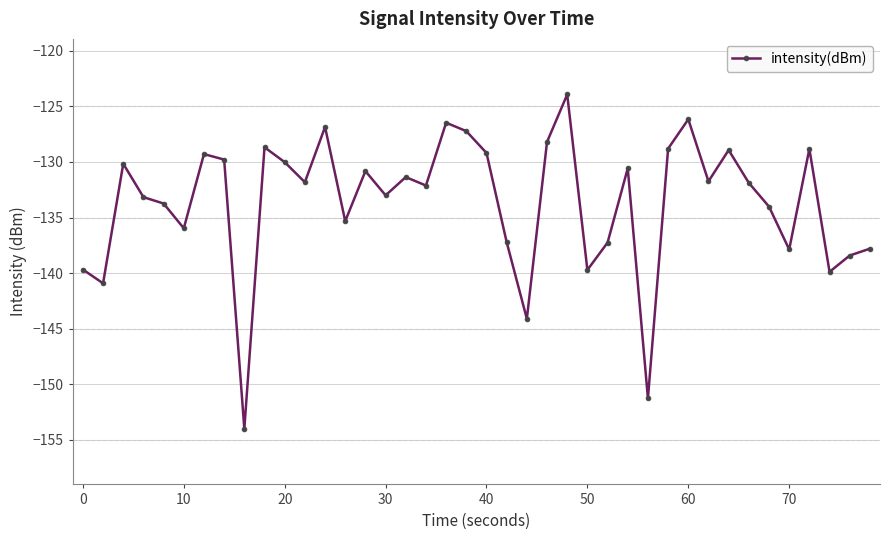

True or false: there are more than 1 points higher than both neighbors.

True